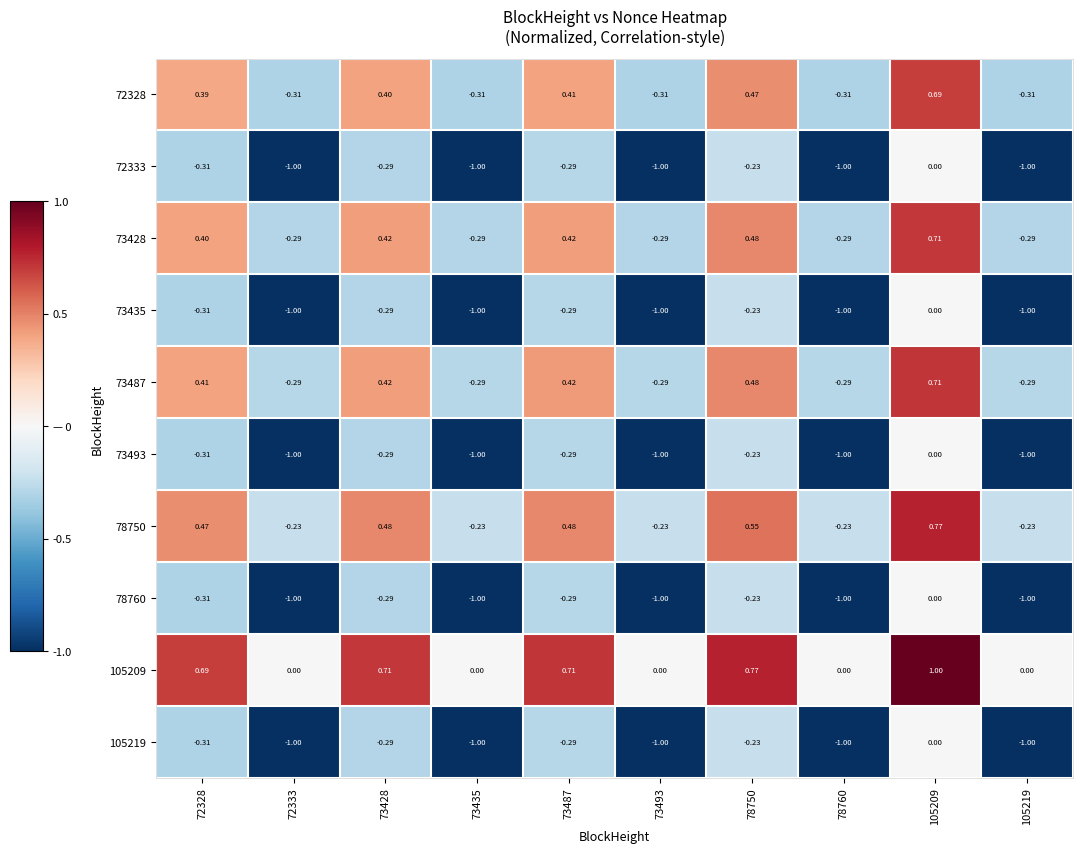

Is the value of 73428 at 73428 greater than the value of 72333 at 73493?

Yes